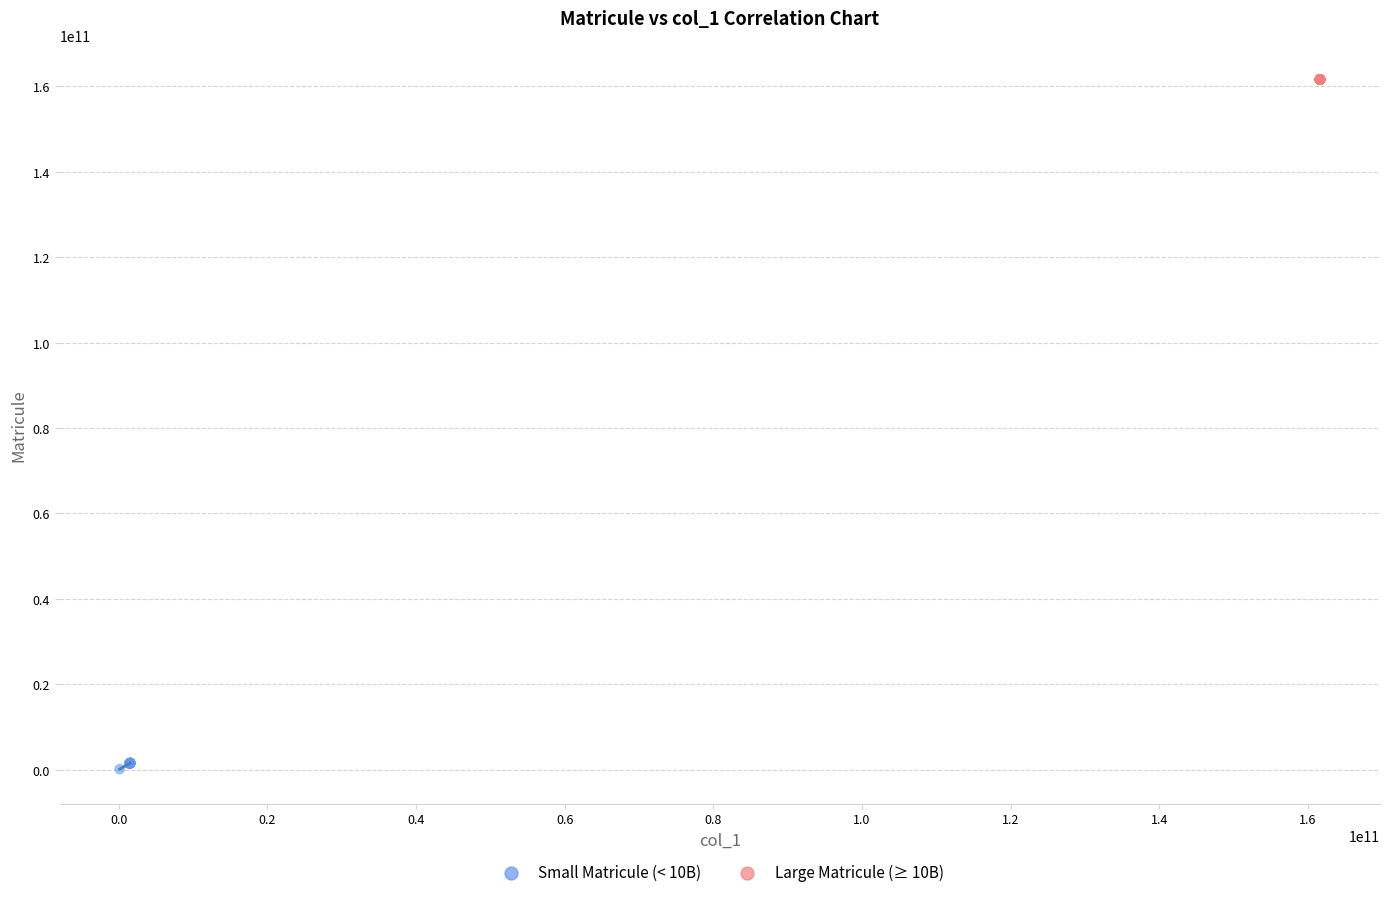

Which series contains the highest Y value?

Large Matricule (≥ 10B)